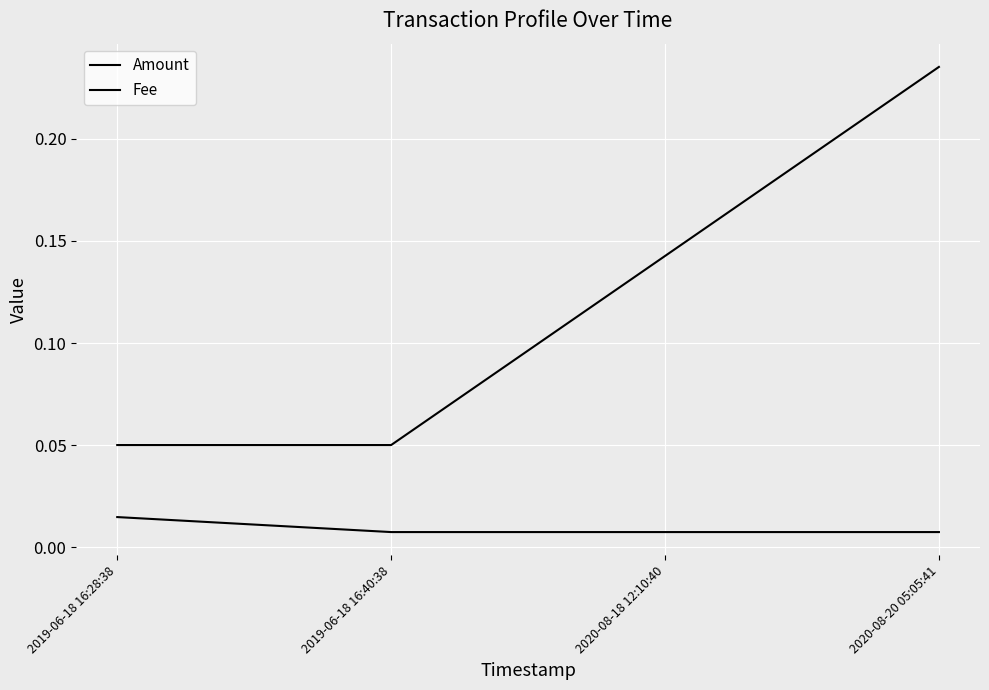

True or false: Amount has more than 1 interior local peaks.

False